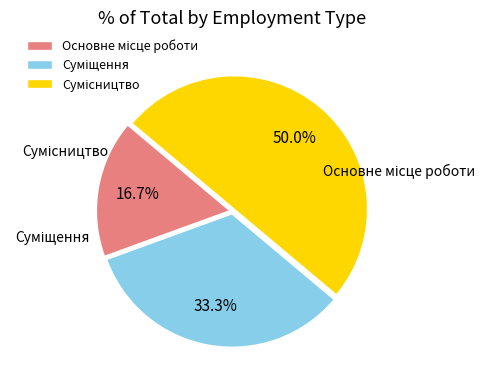

Is there a majority slice in this chart?

No